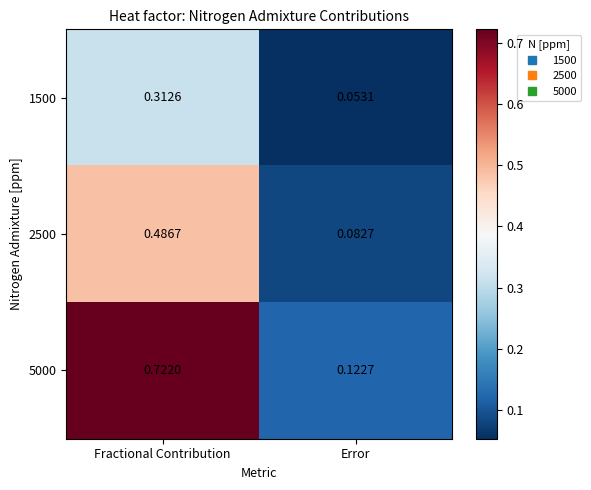

Rank the series by their average value, from highest to lowest.

5000, 2500, 1500